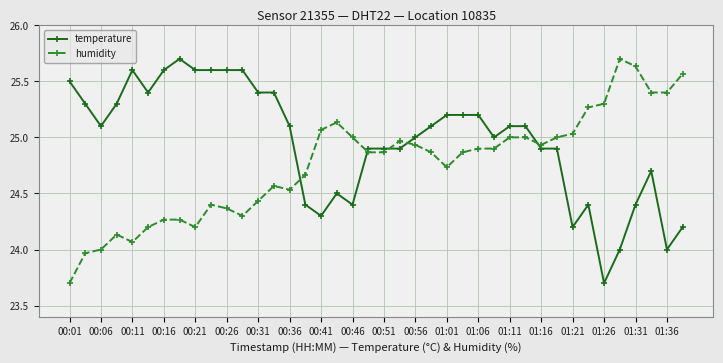

How many categories are shown in the chart?

40